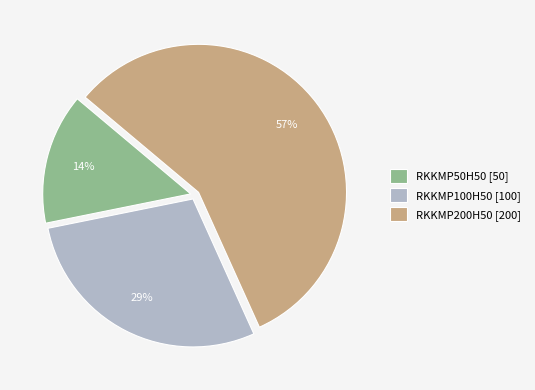

Rank the categories by value from highest to lowest.

RKKMP200H50, RKKMP100H50, RKKMP50H50